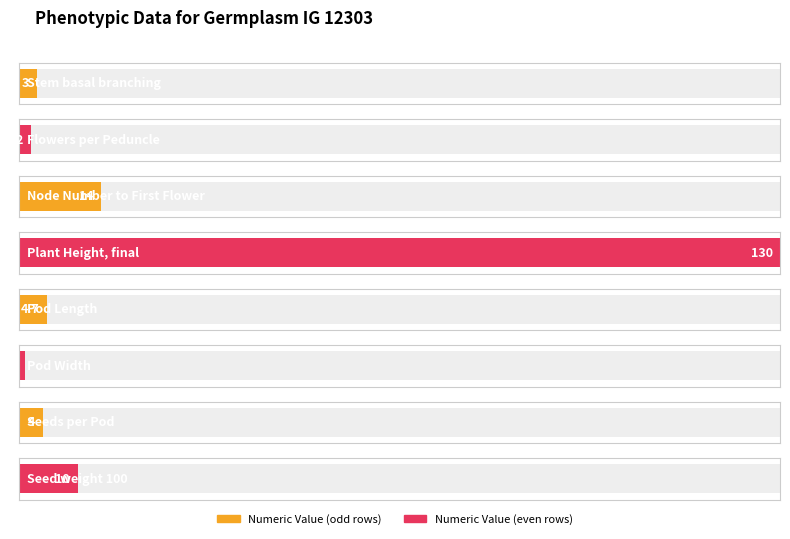

Rank the categories by value from highest to lowest.

Plant Height, final, Node Number to First Flower, Seed weight 100, Pod Length, Seeds per Pod, Stem basal branching, Flowers per Peduncle, Pod Width